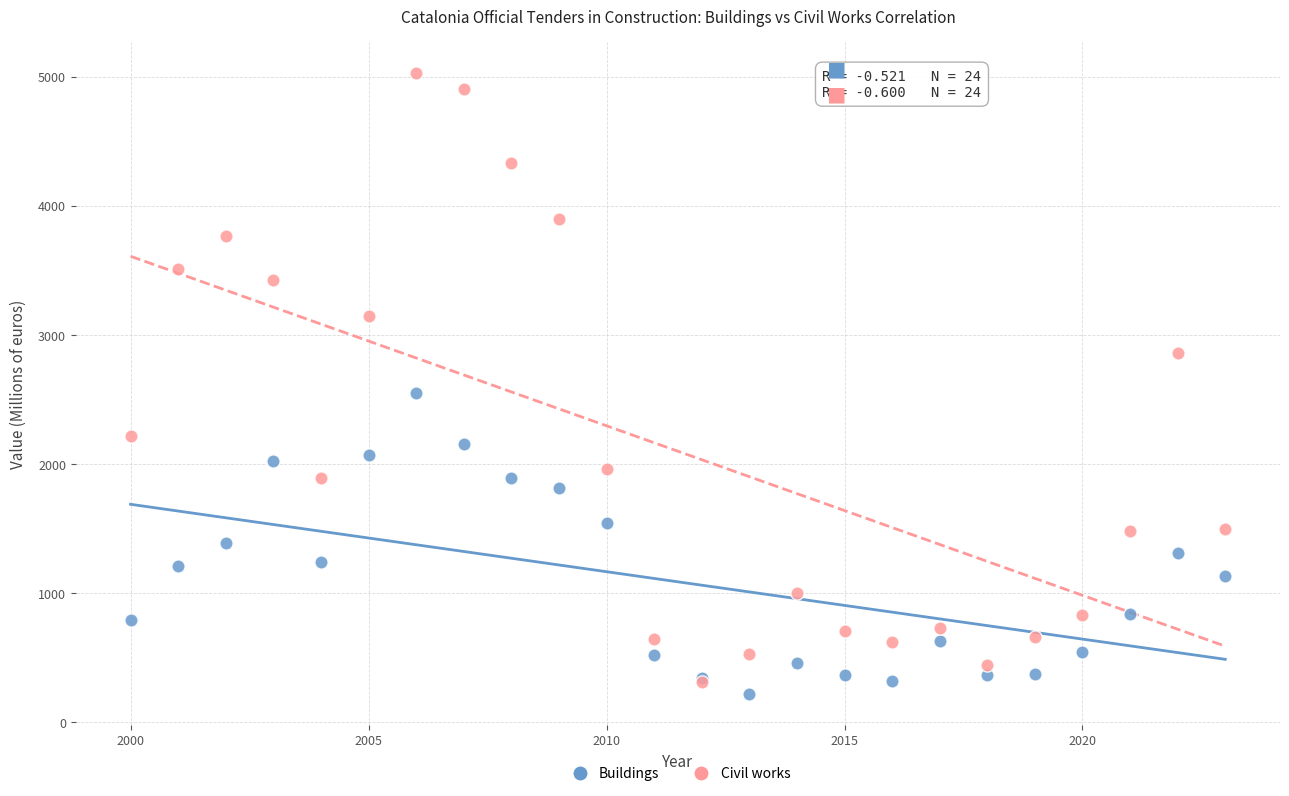

Which series reaches the minimum Y coordinate?

Buildings